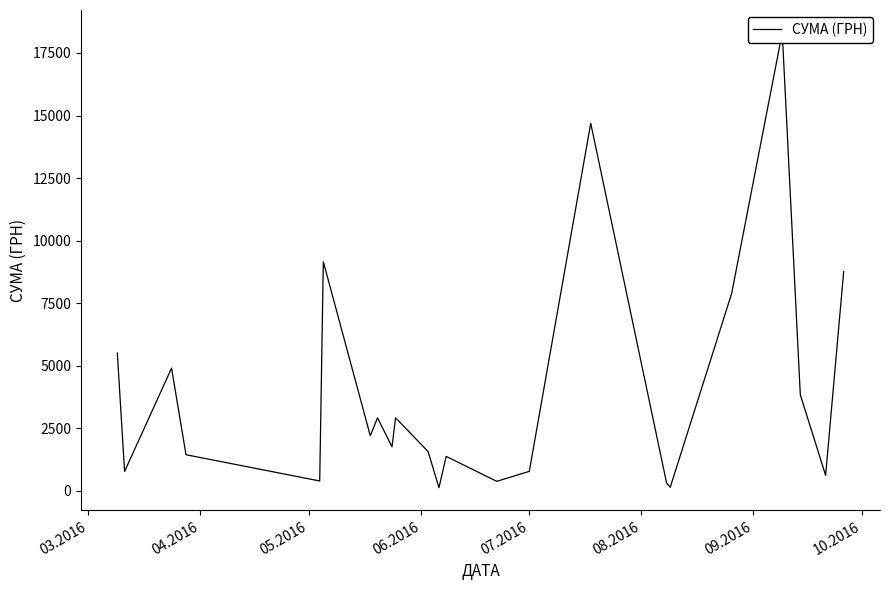

How many points are higher than both their immediate neighbors (excluding endpoints)?

7